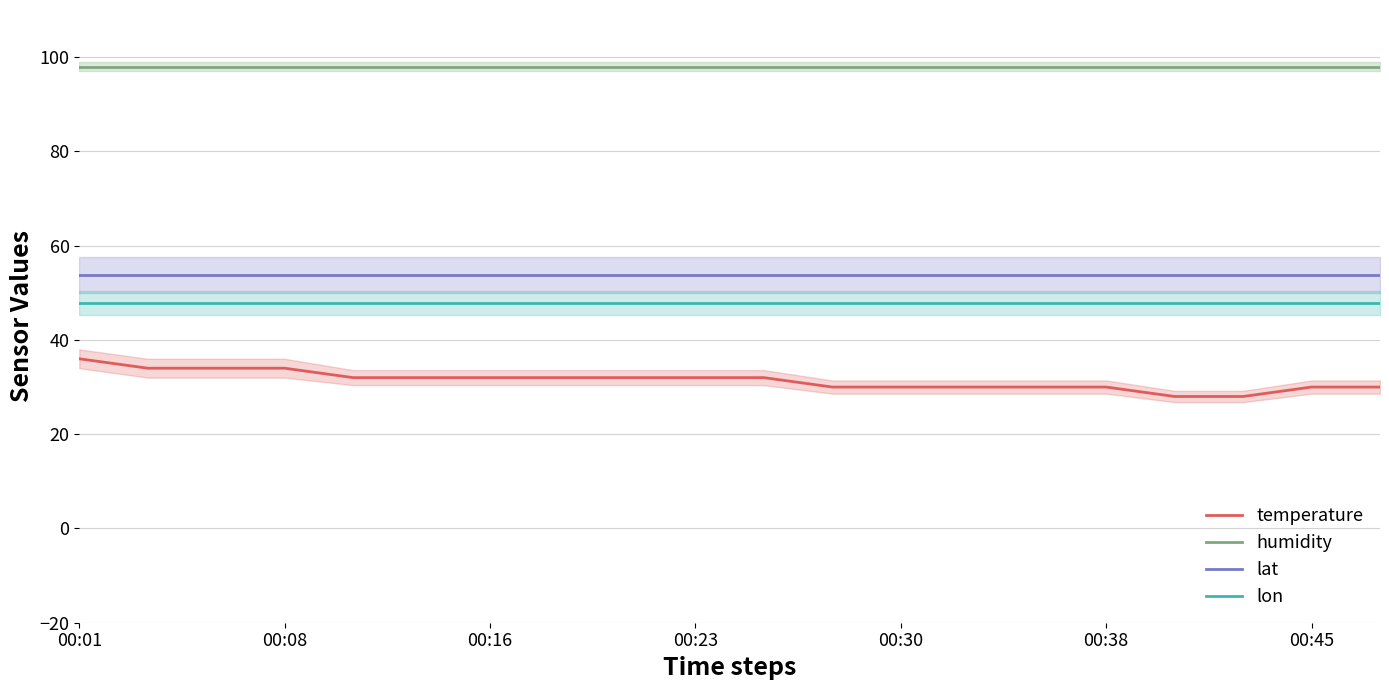

True or false: lat and humidity cross at least once.

False